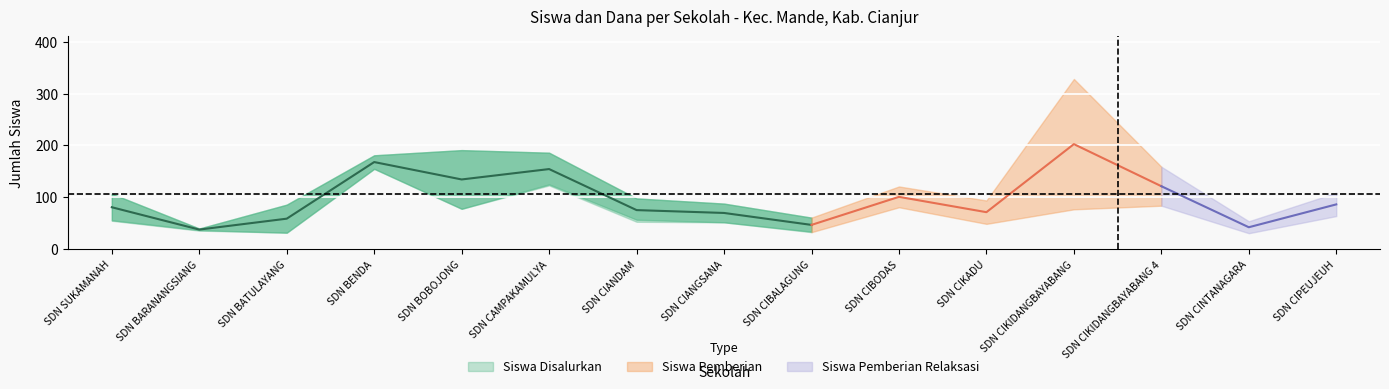

Is it true that Siswa Disalurkan equals 136 at SD NEGERI BATULAYANG?

False